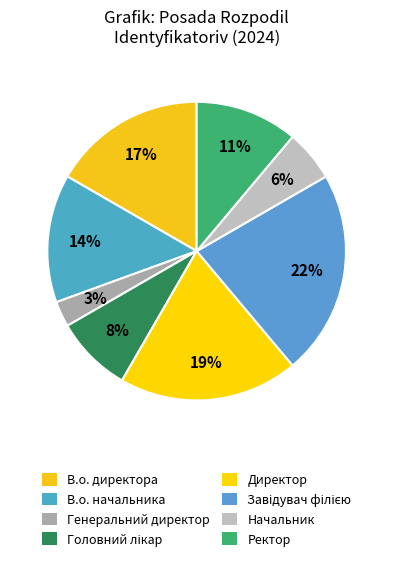

Is it true that В.о. директора is 27% of the pie?

False